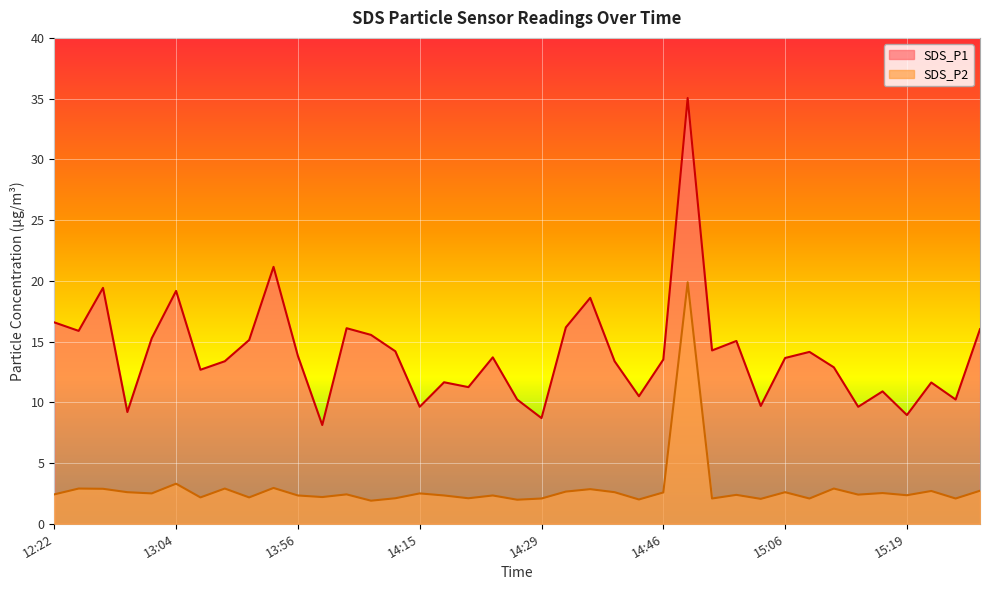

The SDS_P2 series shows 4.3 at 13:04. True or false?

False